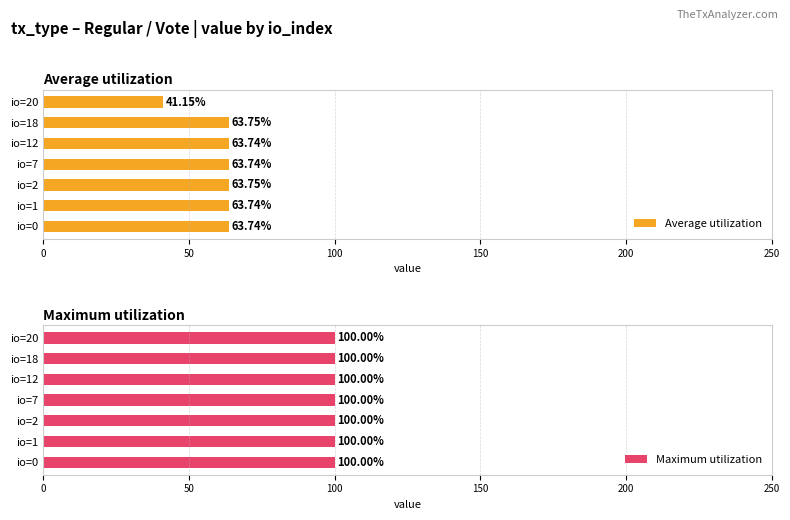

What is the average value of the Average utilization series?

60.5